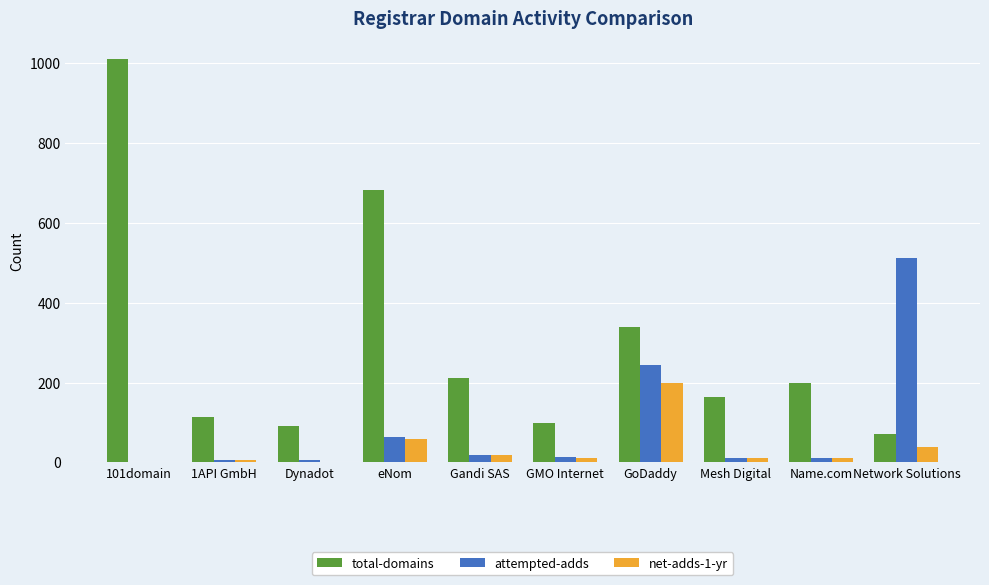

How many groups of bars are there?

10